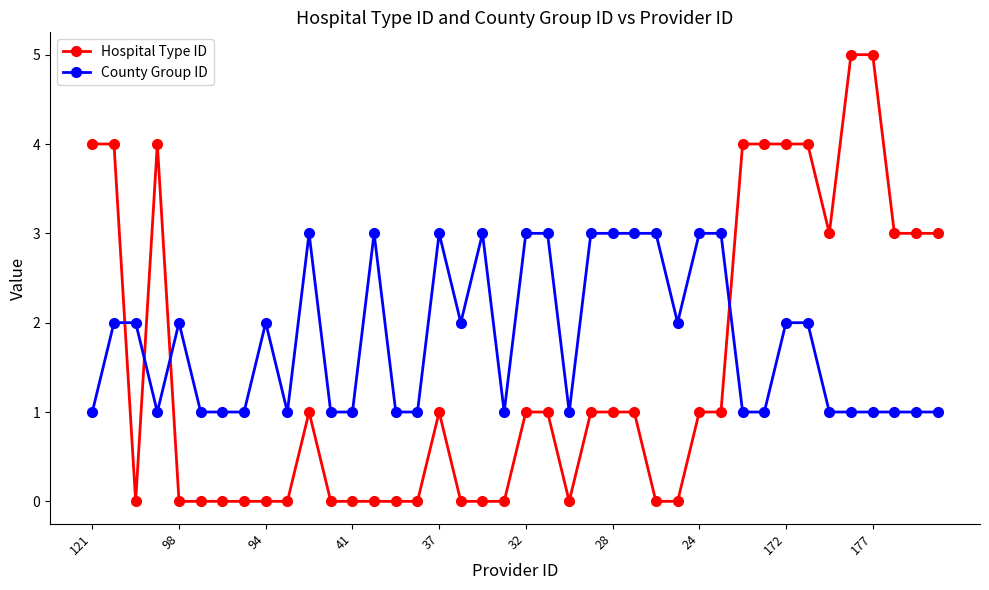

Which series has the largest total across all categories?

County Group ID